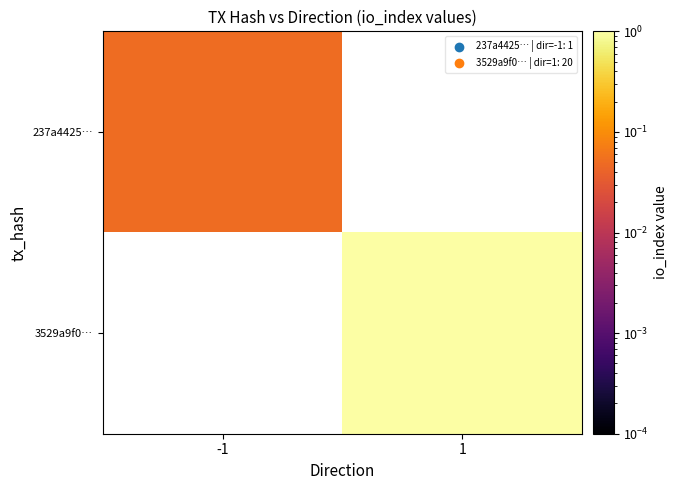

Which series has the largest range (max minus min)?

237a4425…